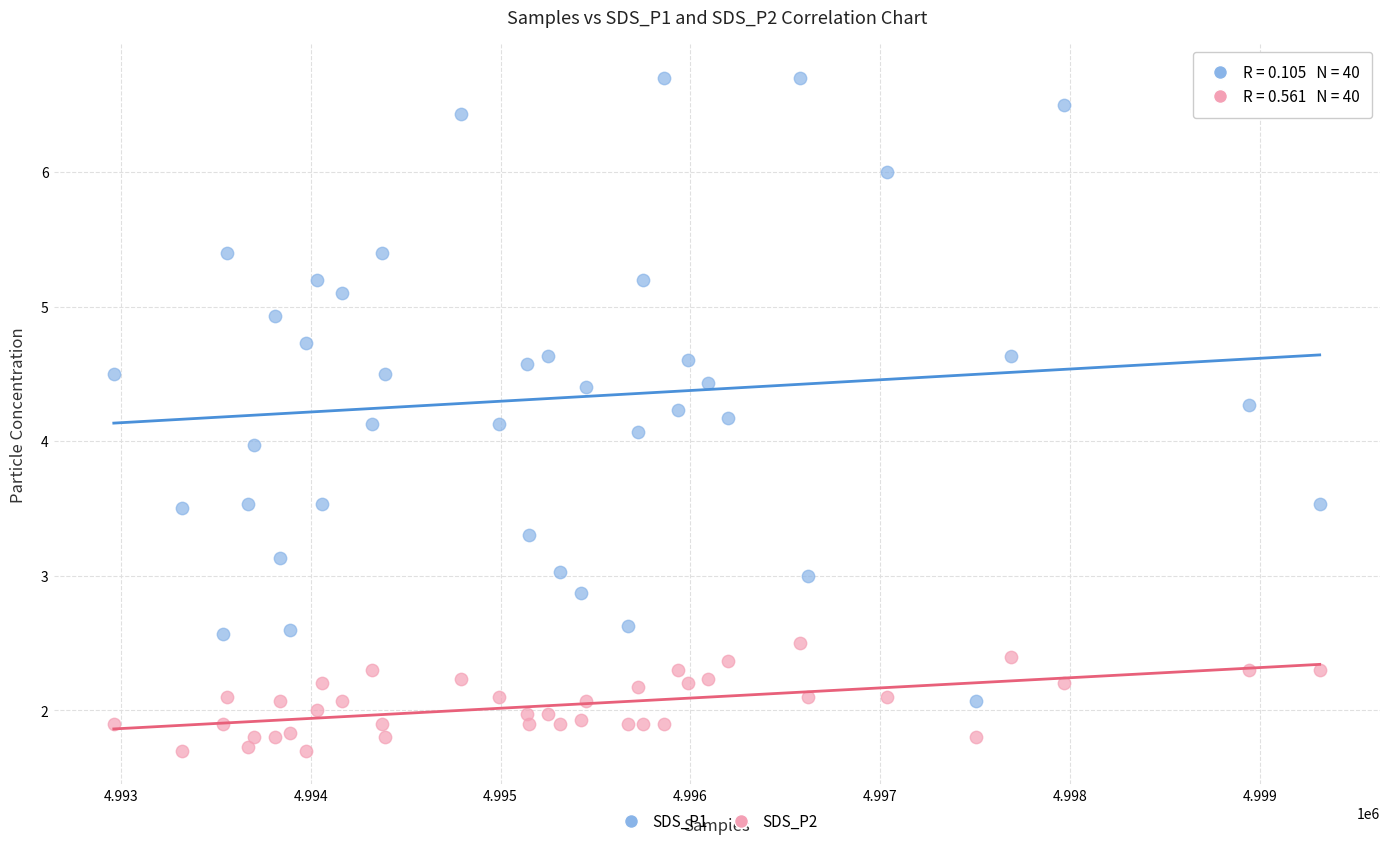

What is the X range (max minus min) for the scatter plot?

6352.0